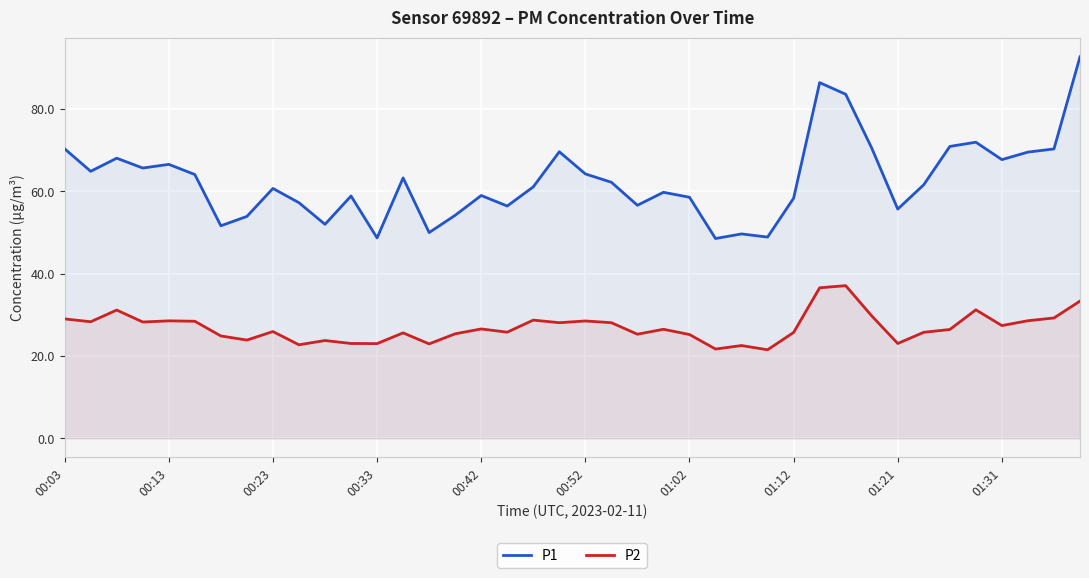

What is the value of the P2 point at the 28th from the left?

21.5